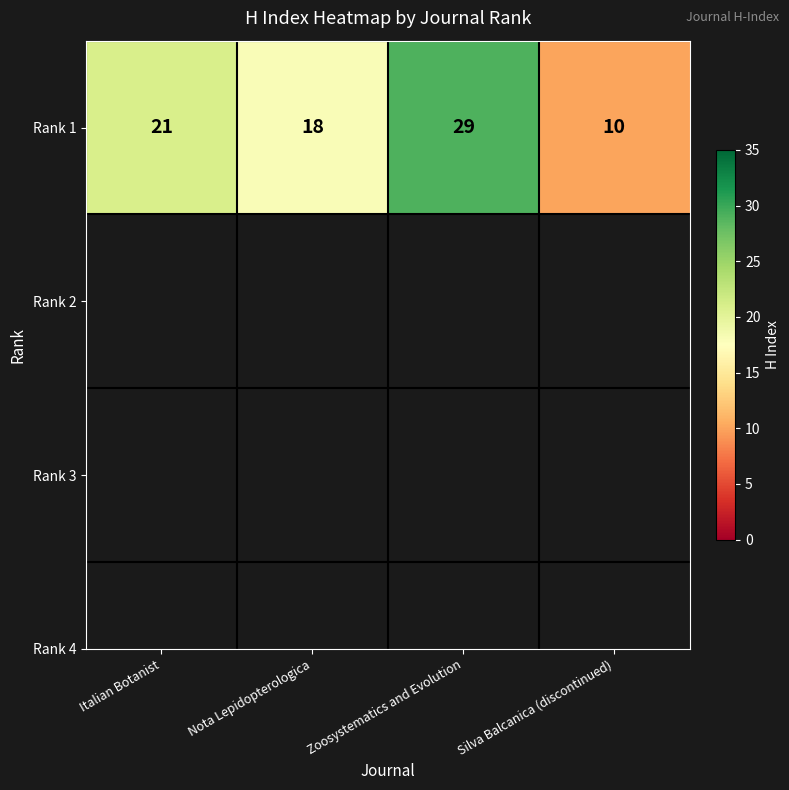

Rank the categories by value from highest to lowest.

Zoosystematics and Evolution, Italian Botanist, Nota Lepidopterologica, Silva Balcanica (discontinued)